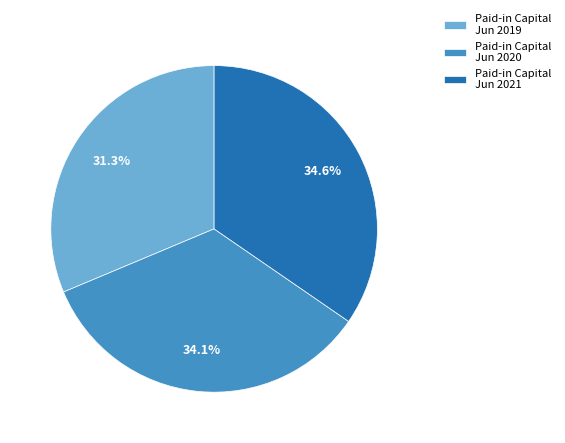

What is the largest slice in the pie chart?

Paid-in Capital Jun 2021